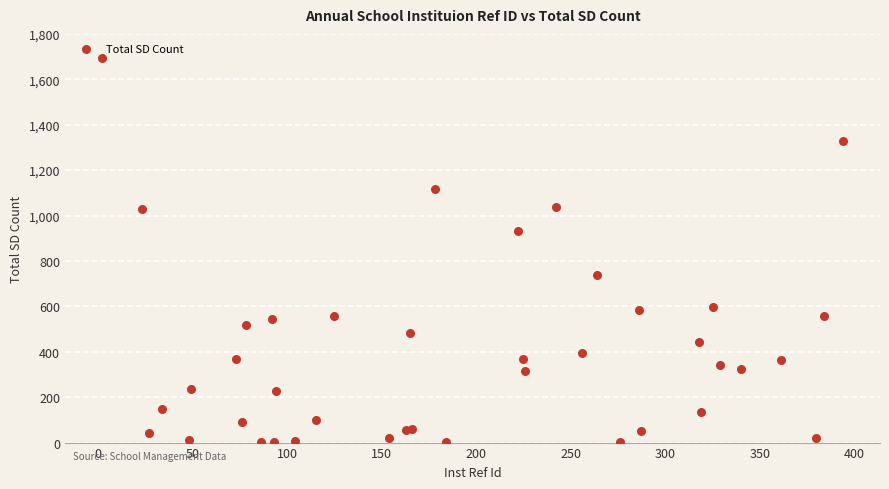

What Y value in the scatter plot is closest to 846?

931